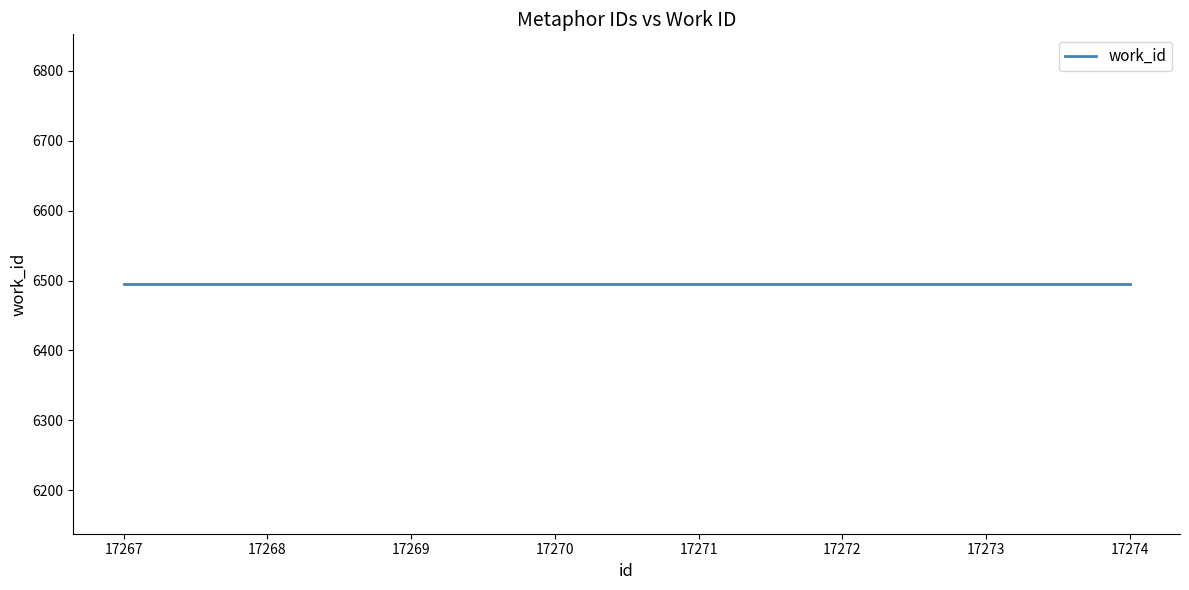

The id series shows 7021 at 17270. True or false?

False